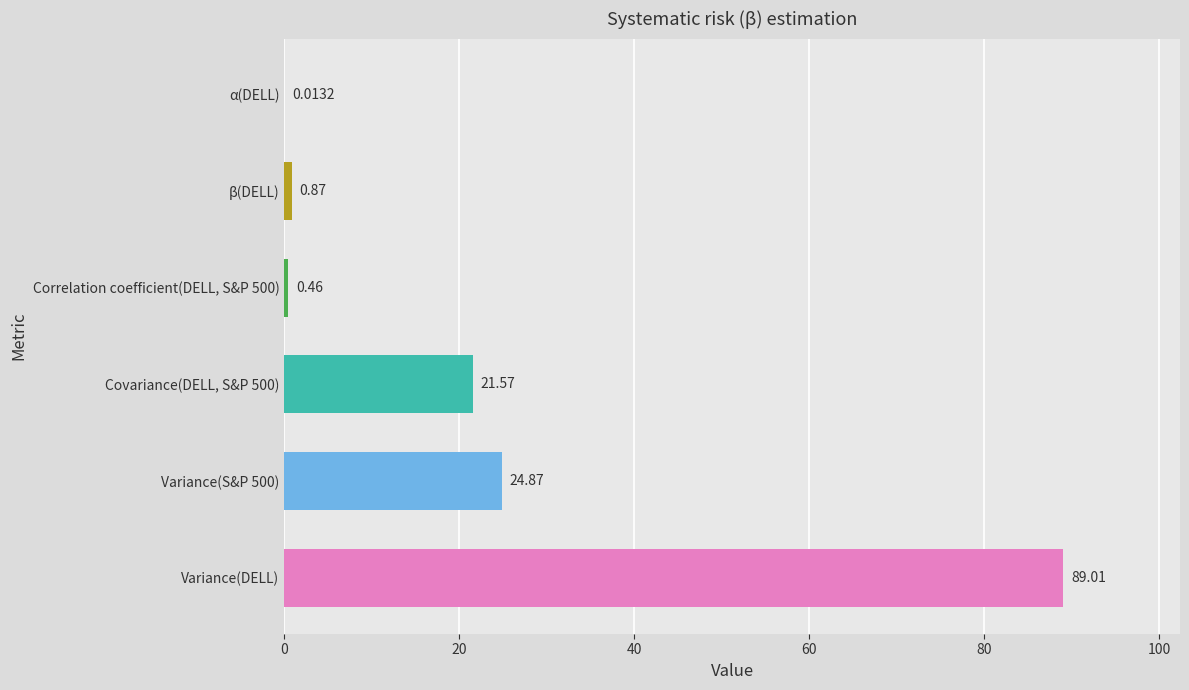

What is the sum of the values at Covariance(DELL, S&P 500) and β(DELL)?

22.4